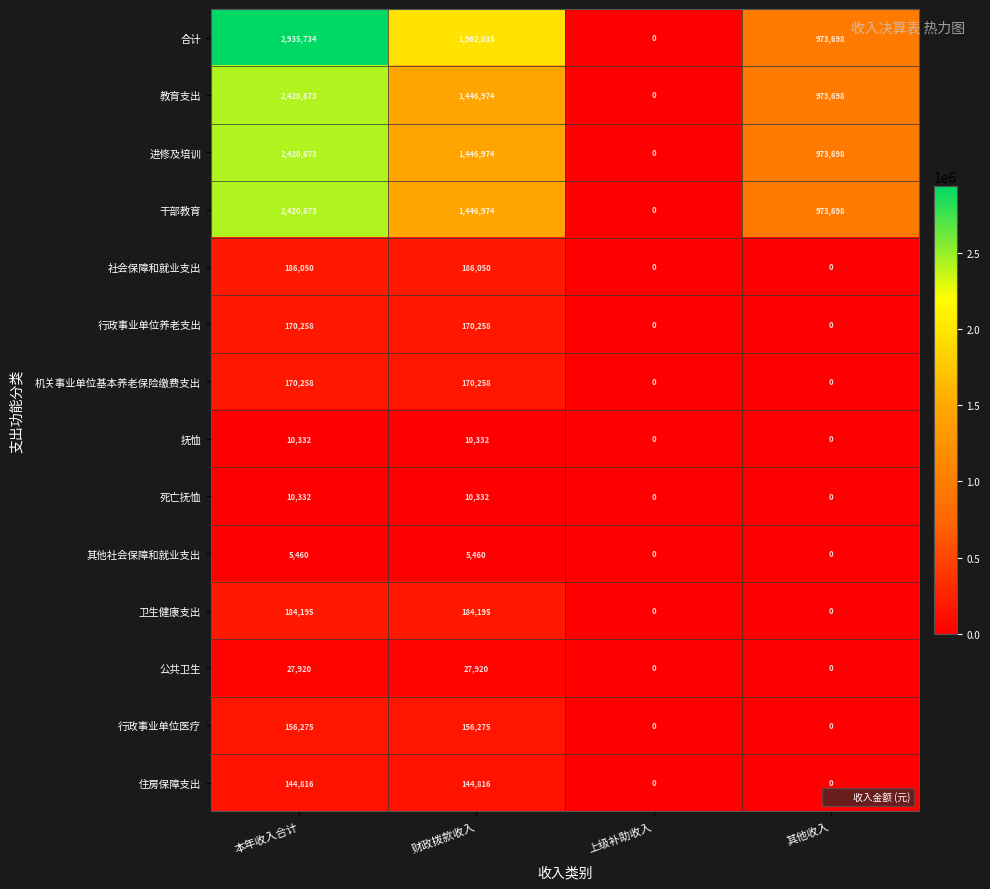

The 抚恤 series shows 15511 at 本年收入合计. True or false?

False